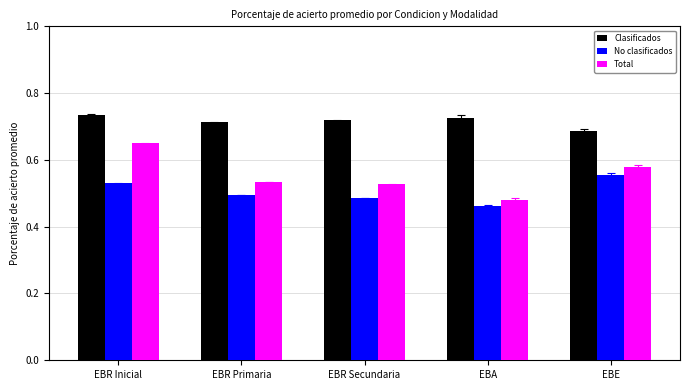

At which label does Total reach its peak?

EBR Inicial